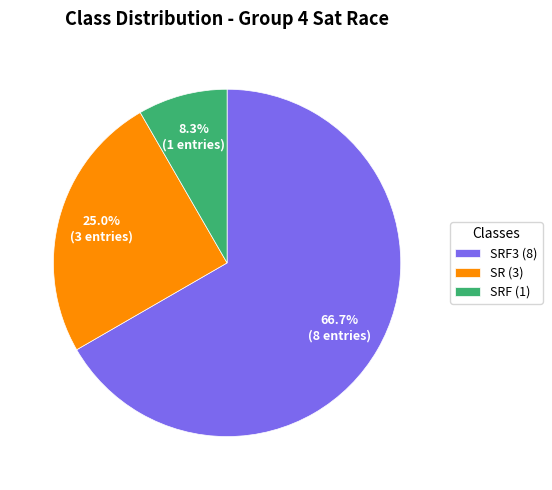

Approximately how many times larger is the value at SRF3 (8) compared to SR (3)?

2.7